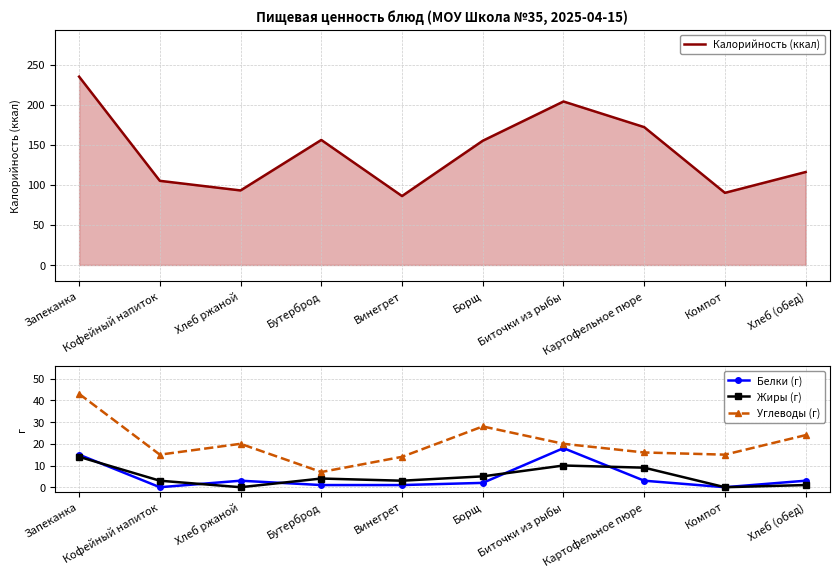

True or false: Углеводы (г) has a value of 10 at Хлеб (обед).

False